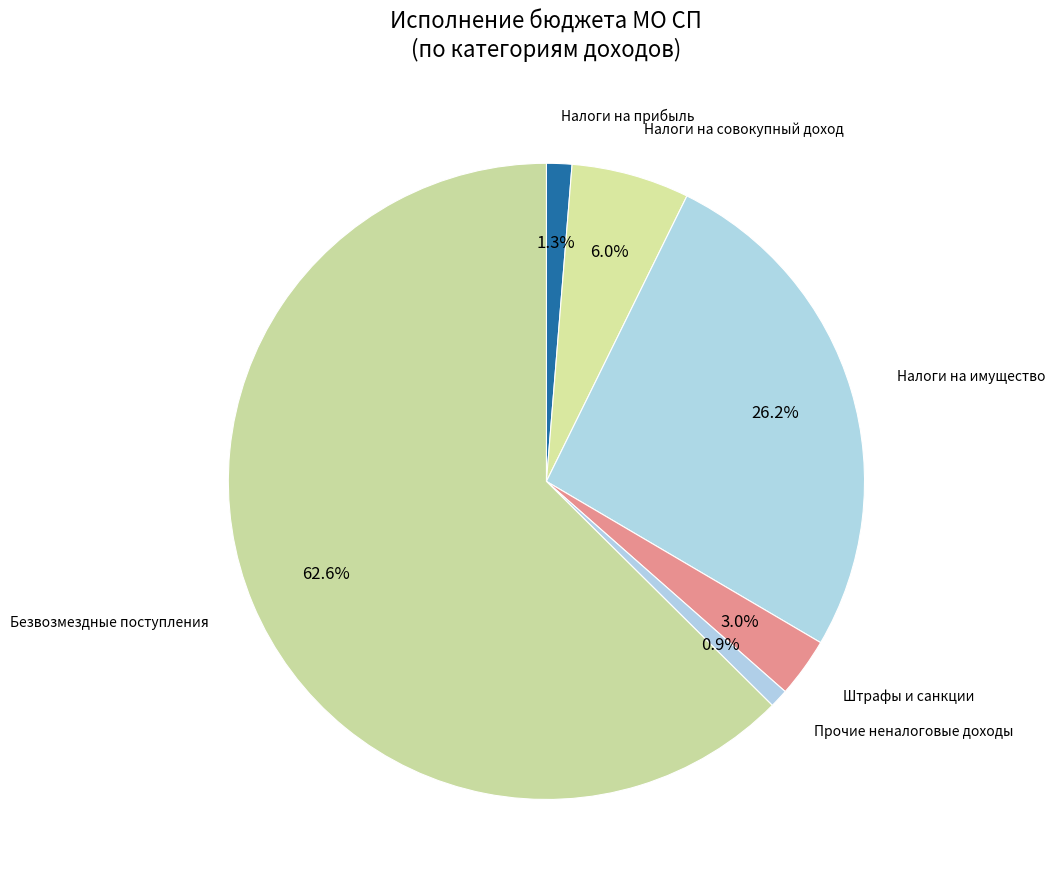

Which category accounts for the majority?

БЕЗВОЗМЕЗДНЫЕ ПОСТУПЛЕНИЯ